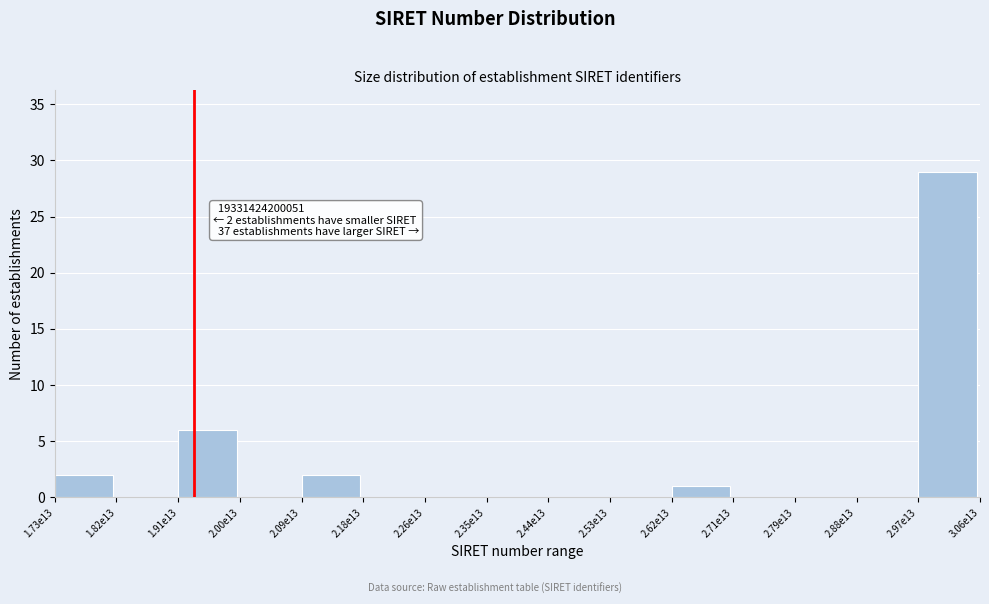

Reading left to right, transcribe all the data shown in this chart.

1.73e13=2	1.82e13=0	1.91e13=6	2.00e13=0	2.09e13=2	2.18e13=0	2.26e13=0	2.35e13=0	2.44e13=0	2.53e13=0	2.62e13=1	2.71e13=0	2.79e13=0	2.88e13=0	2.97e13=29